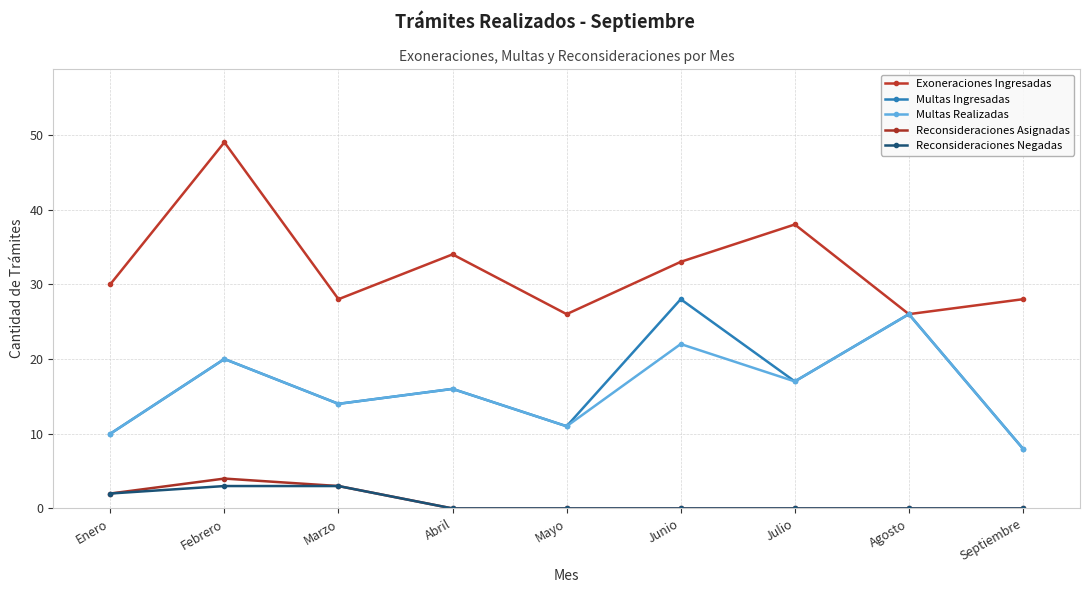

Reading right to left, extract all data points from this chart.

Exoneraciones Ingresadas: 28	26	38	33	26	34	28	49	30
Multas Ingresadas: 8	26	17	28	11	16	14	20	10
Multas Realizadas: 8	26	17	22	11	16	14	20	10
Reconsideraciones Asignadas: 0	0	0	0	0	0	3	4	2
Reconsideraciones Negadas: 0	0	0	0	0	0	3	3	2